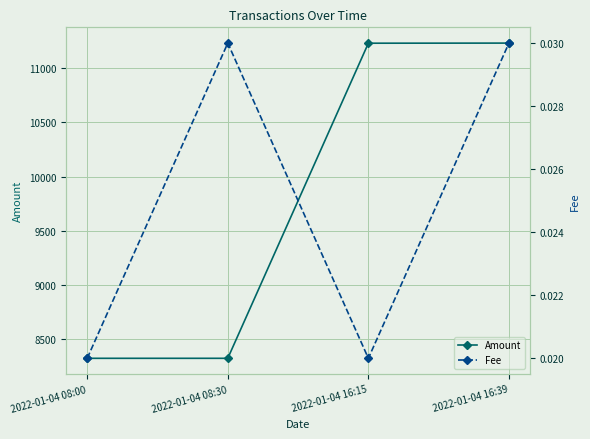

True or false: Fee and Amount intersect in this chart.

False